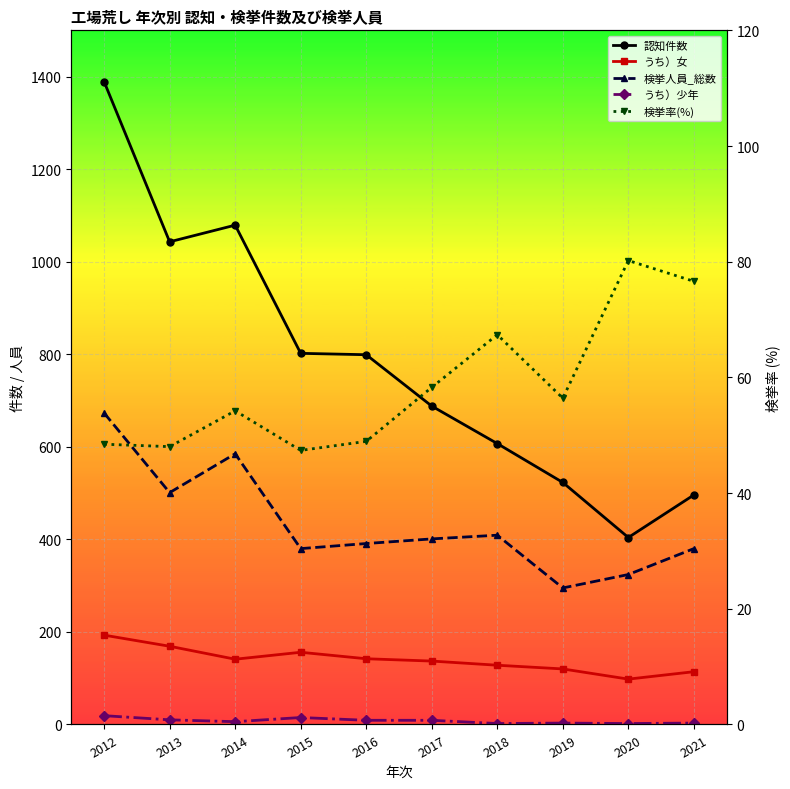

Reading left to right, extract all data points from this chart.

認知件数: 2012=1389.0	2013=1043.0	2014=1079.0	2015=802.0	2016=799.0	2017=688.0	2018=607.0	2019=523.0	2020=404.0	2021=496.0
うち）女: 2012=193.0	2013=169.0	2014=141.0	2015=156.0	2016=142.0	2017=137.0	2018=128.0	2019=120.0	2020=98.0	2021=114.0
検挙人員_総数: 2012=673.0	2013=501.0	2014=585.0	2015=380.0	2016=391.0	2017=401.0	2018=409.0	2019=295.0	2020=324.0	2021=380.0
うち）少年: 2012=19.0	2013=10.0	2014=6.0	2015=15.0	2016=9.0	2017=9.0	2018=2.0	2019=3.0	2020=2.0	2021=3.0
検挙率(%): 2012=48.5	2013=48.0	2014=54.2	2015=47.4	2016=48.9	2017=58.3	2018=67.4	2019=56.4	2020=80.2	2021=76.6